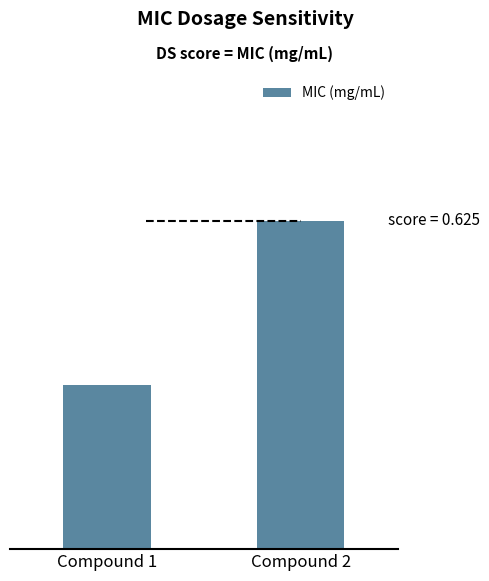

Reading left to right, list all the values displayed in this chart.

Compound 1=0.3	Compound 2=0.6